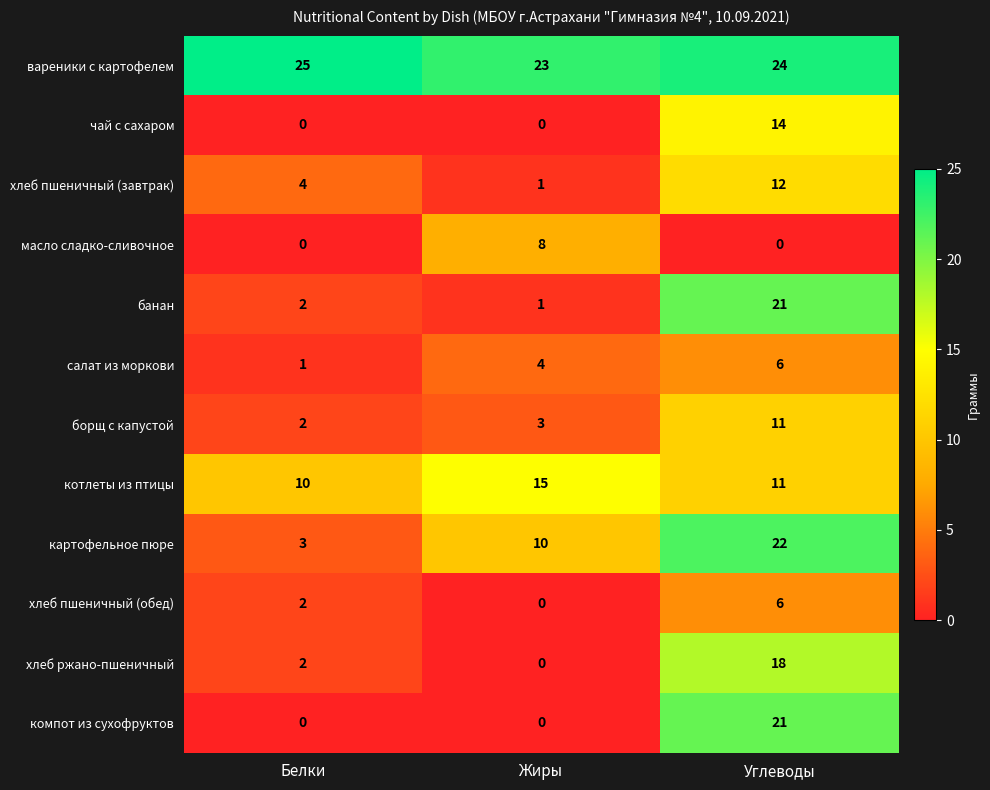

What is the sum of all котлеты из птицы values?

36